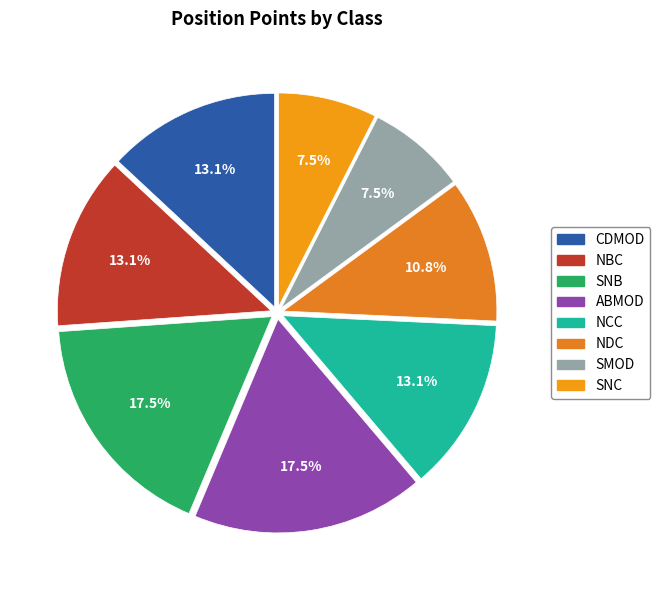

How many segments does this pie chart have?

8